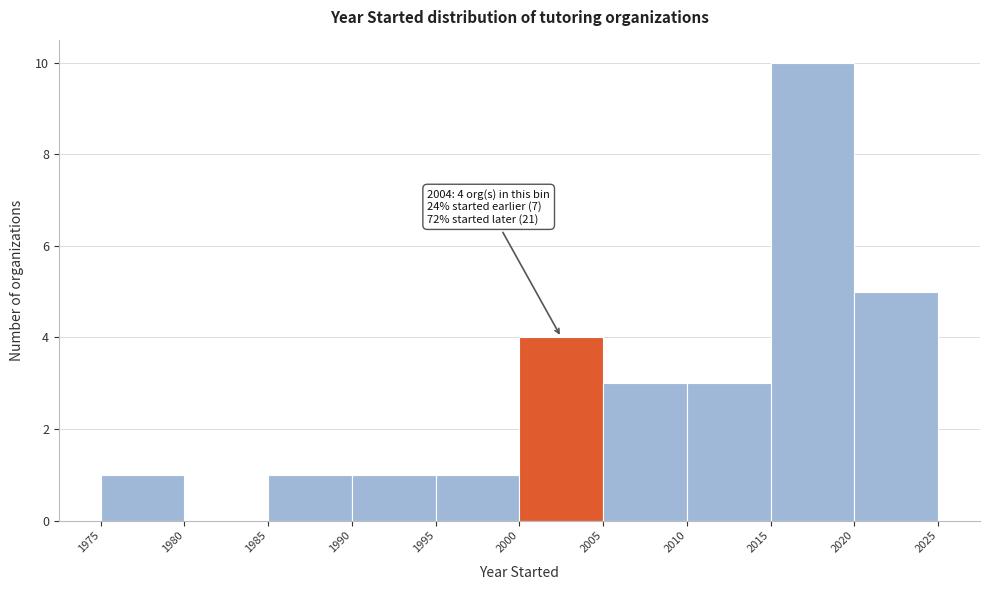

Which range on the x-axis has the tallest bar?

2015 to 2020